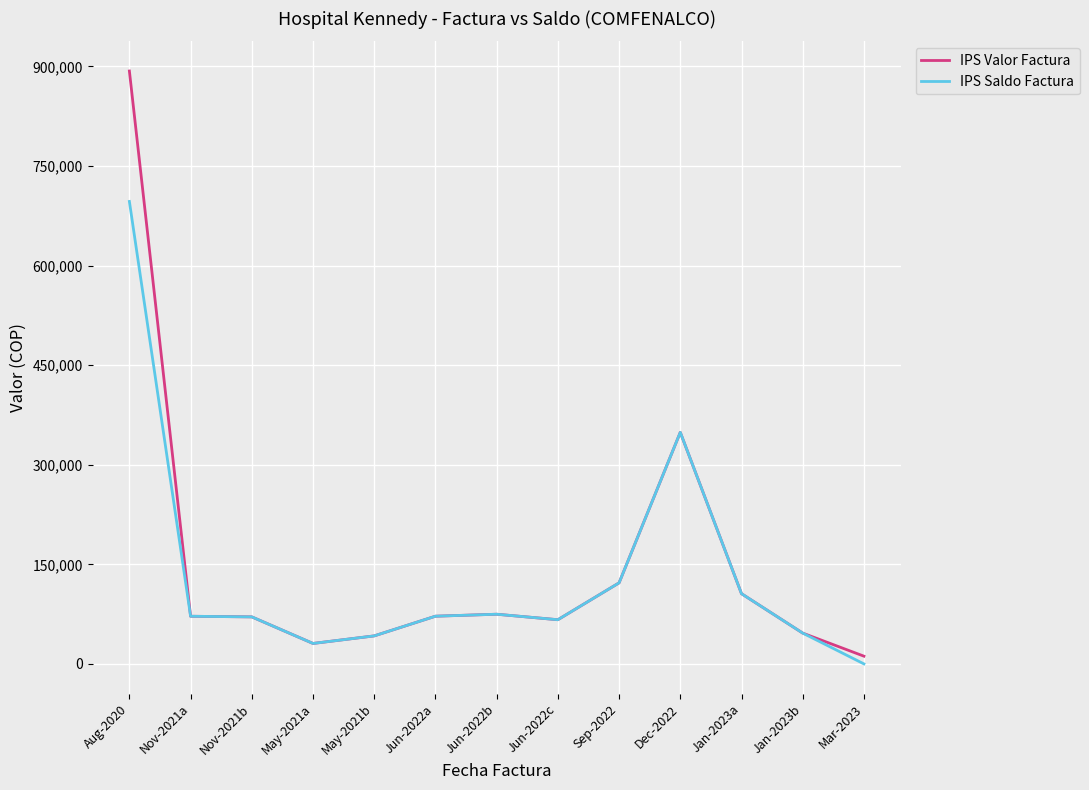

List the series in order of their overall mean, lowest first.

IPS Saldo Factura, IPS Valor Factura